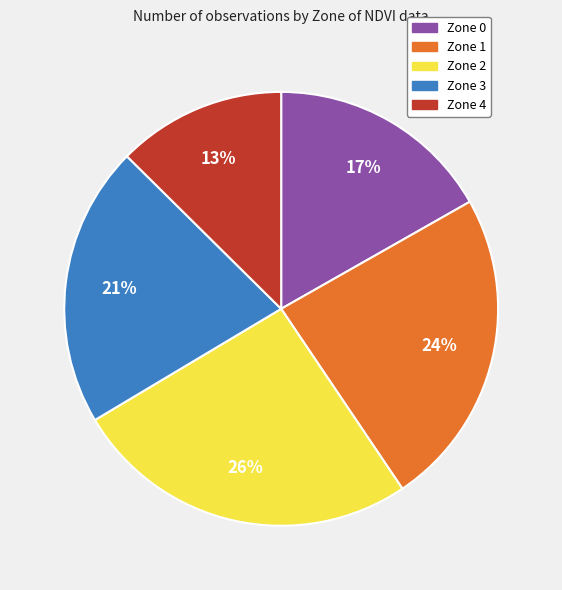

To the nearest percent, what is the difference between the Zone 1 and Zone 3 slice percentages?

3%